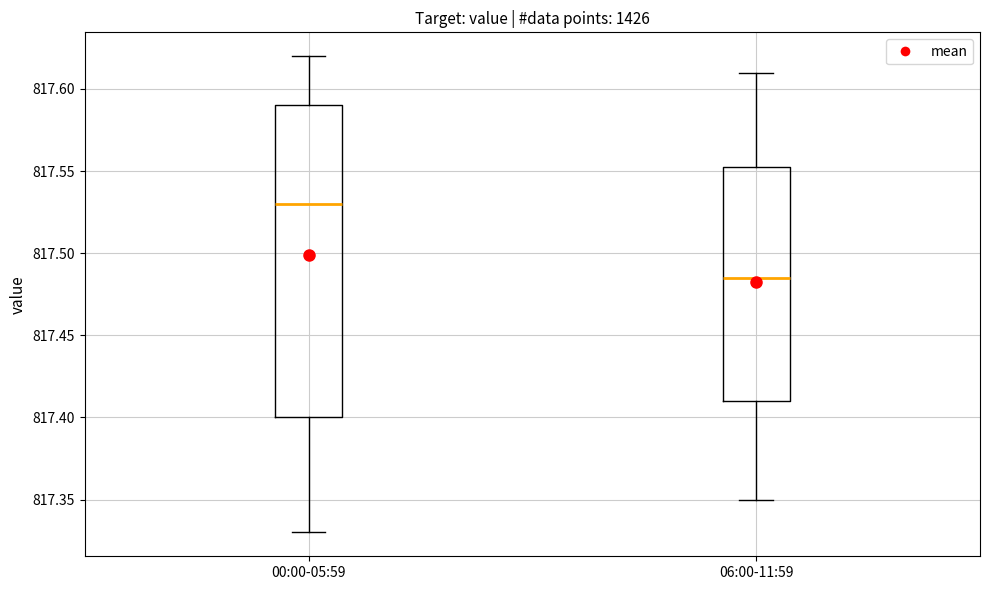

Reading left to right, read every box against the y-axis: the position of its median line, the range the box covers, and the ends of its whiskers. The values are not printed on the chart, so give them approximately, as read against the axis.

00:00-05:59: median 817.530, box 817.400 to 817.590, whiskers 817.330 to 817.620
06:00-11:59: median 817.485, box 817.410 to 817.555, whiskers 817.350 to 817.610